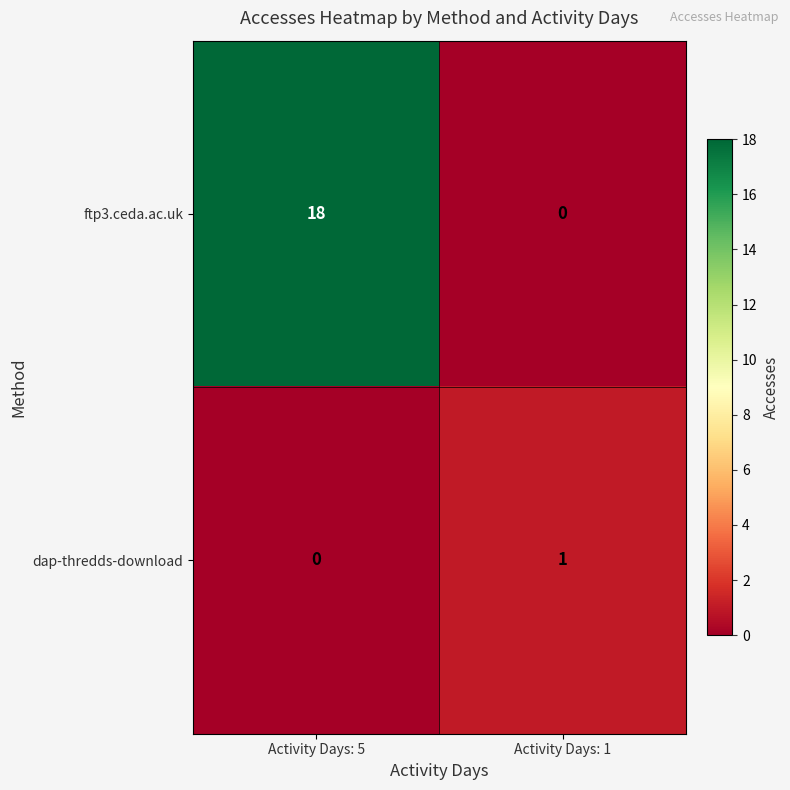

List the series in order of their peak value, highest first.

ftp3.ceda.ac.uk, dap-thredds-download